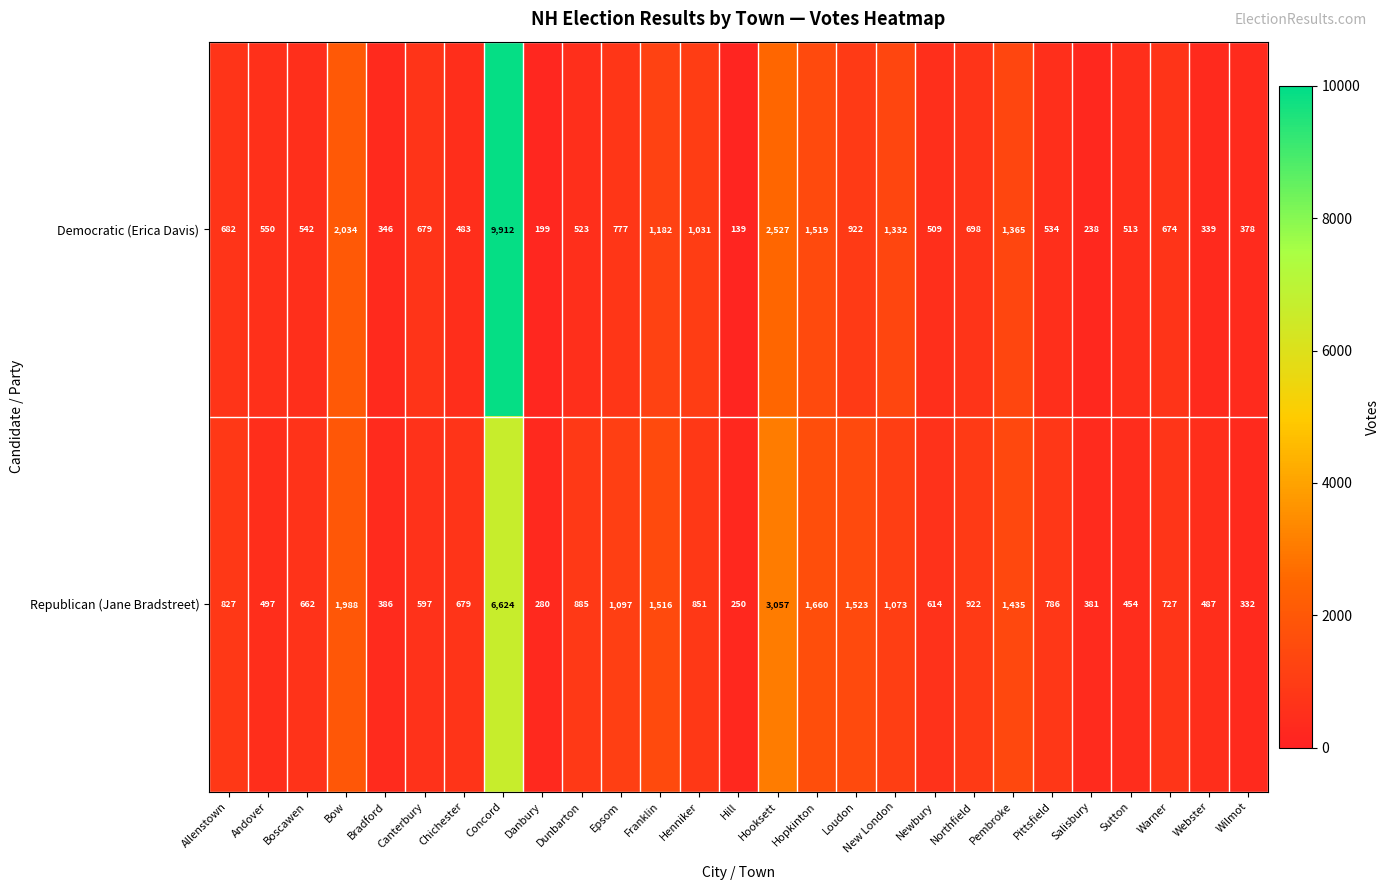

Rank the series at Newbury from lowest to highest value.

Democratic (Erica Davis), Republican (Jane Bradstreet)